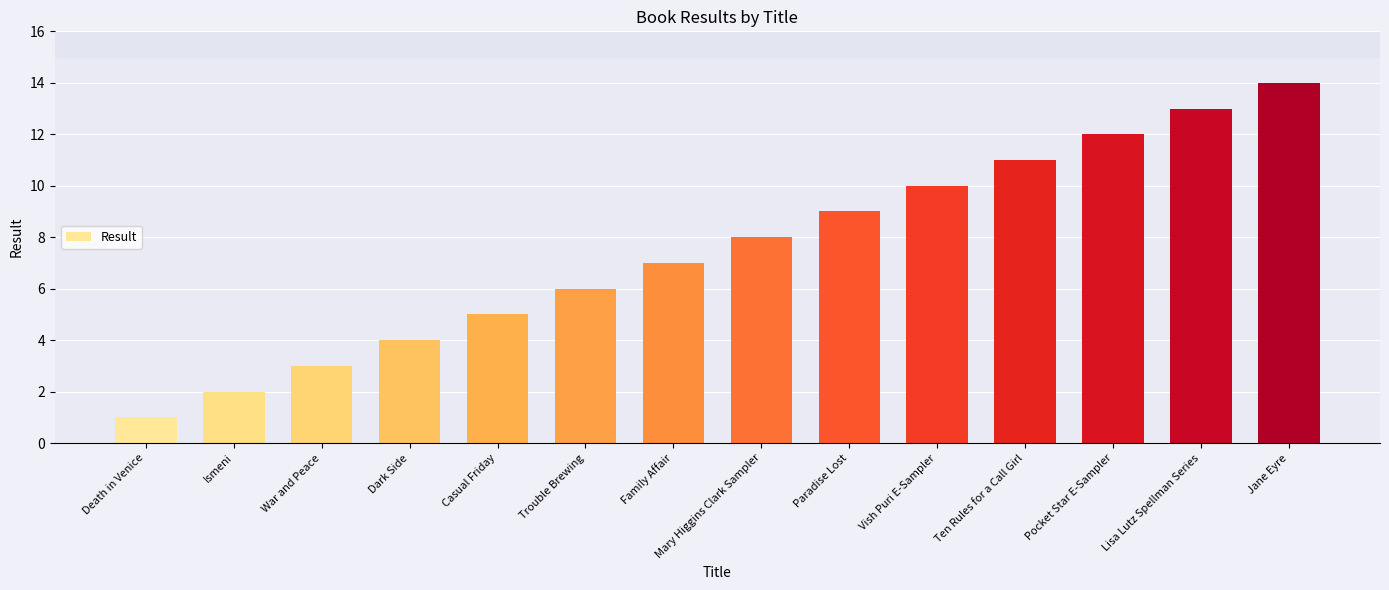

At which category does the chart reach its minimum across all series?

Death in Venice